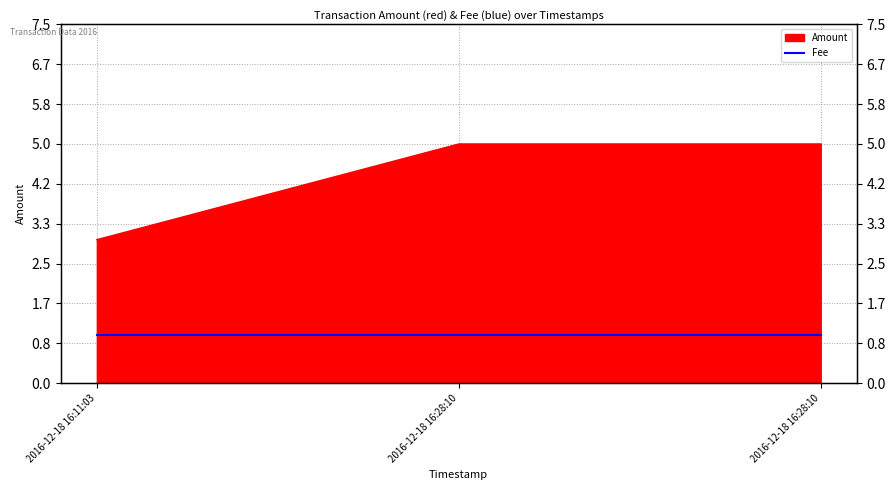

Rank the categories by value from lowest to highest.

2016-12-18 16:11:03, 2016-12-18 16:28:10, 2016-12-18 16:28:10